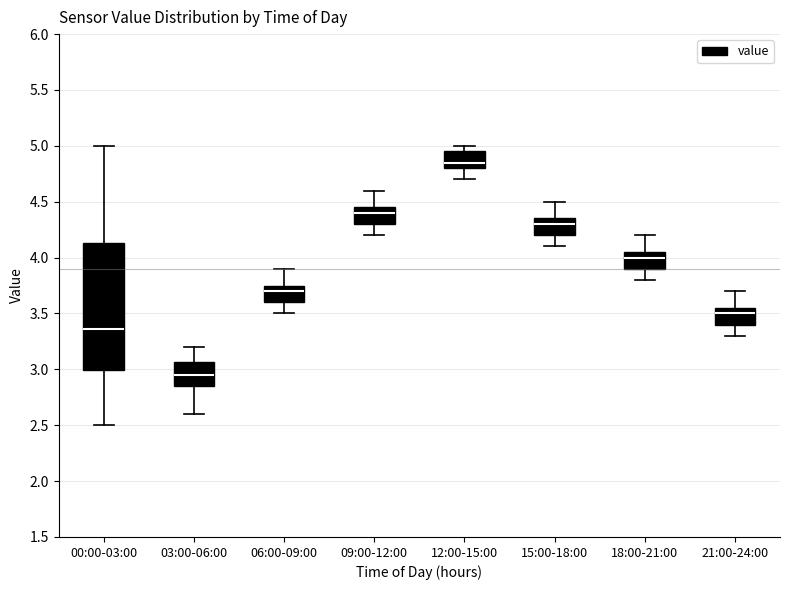

Which box is the tallest, from its lower edge to its upper edge?

00:00-03:00